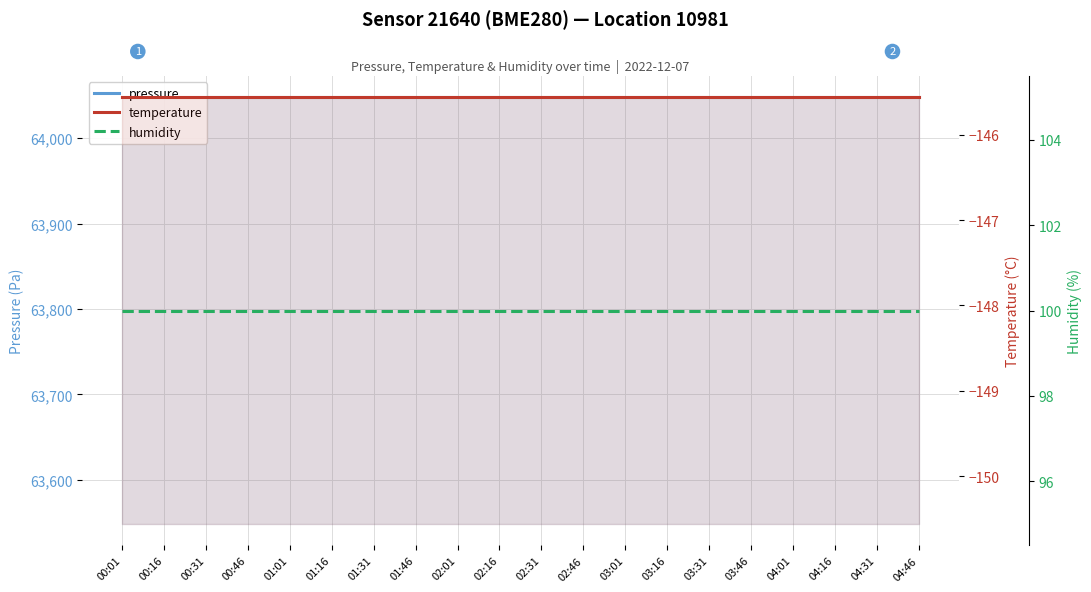

Reading left to right, extract all data points from this chart.

pressure: 00:01=64048.0	00:16=64048.0	00:31=64048.0	00:46=64048.0	01:01=64048.0	01:16=64048.0	01:31=64048.0	01:46=64048.0	02:01=64048.0	02:16=64048.0	02:31=64048.0	02:46=64048.0	03:01=64048.0	03:16=64048.0	03:31=64048.0	03:46=64048.0	04:01=64048.0	04:16=64048.0	04:31=64048.0	04:46=64048.0
temperature: 00:01=-145.6	00:16=-145.6	00:31=-145.6	00:46=-145.6	01:01=-145.6	01:16=-145.6	01:31=-145.6	01:46=-145.6	02:01=-145.6	02:16=-145.6	02:31=-145.6	02:46=-145.6	03:01=-145.6	03:16=-145.6	03:31=-145.6	03:46=-145.6	04:01=-145.6	04:16=-145.6	04:31=-145.6	04:46=-145.6
humidity: 00:01=100.0	00:16=100.0	00:31=100.0	00:46=100.0	01:01=100.0	01:16=100.0	01:31=100.0	01:46=100.0	02:01=100.0	02:16=100.0	02:31=100.0	02:46=100.0	03:01=100.0	03:16=100.0	03:31=100.0	03:46=100.0	04:01=100.0	04:16=100.0	04:31=100.0	04:46=100.0